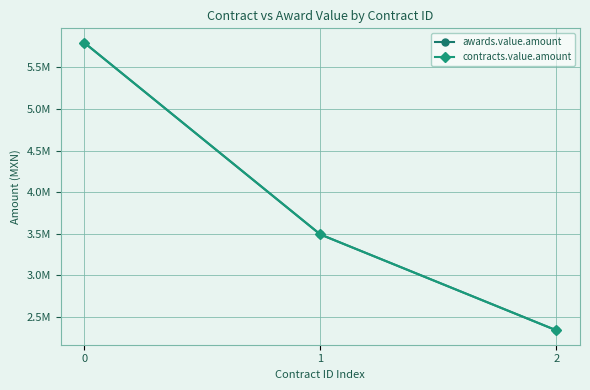

Is this an area chart (filled region under the line)?

No